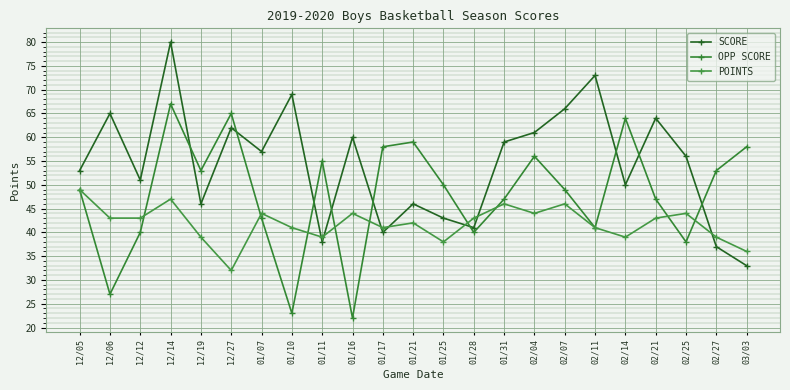

At which label does POINTS reach its minimum?

12/27